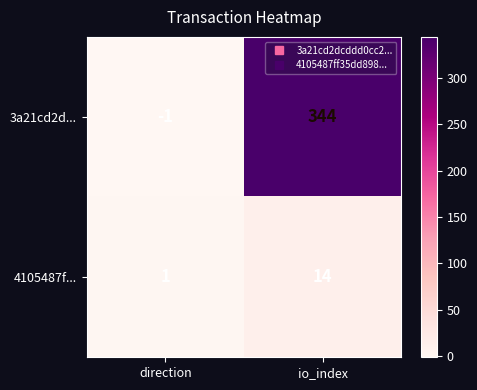

Is it true that 4105487f... equals 2 at direction?

False